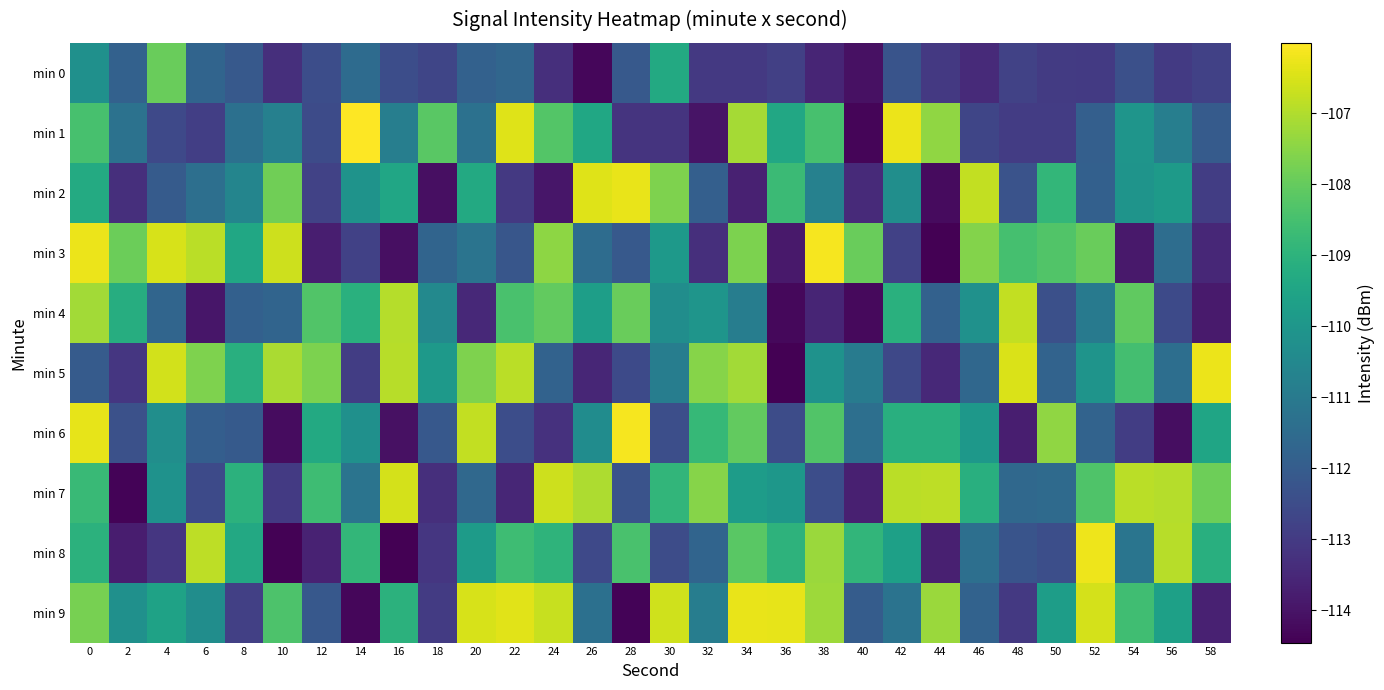

Which has a higher value, 10 or 36?

36